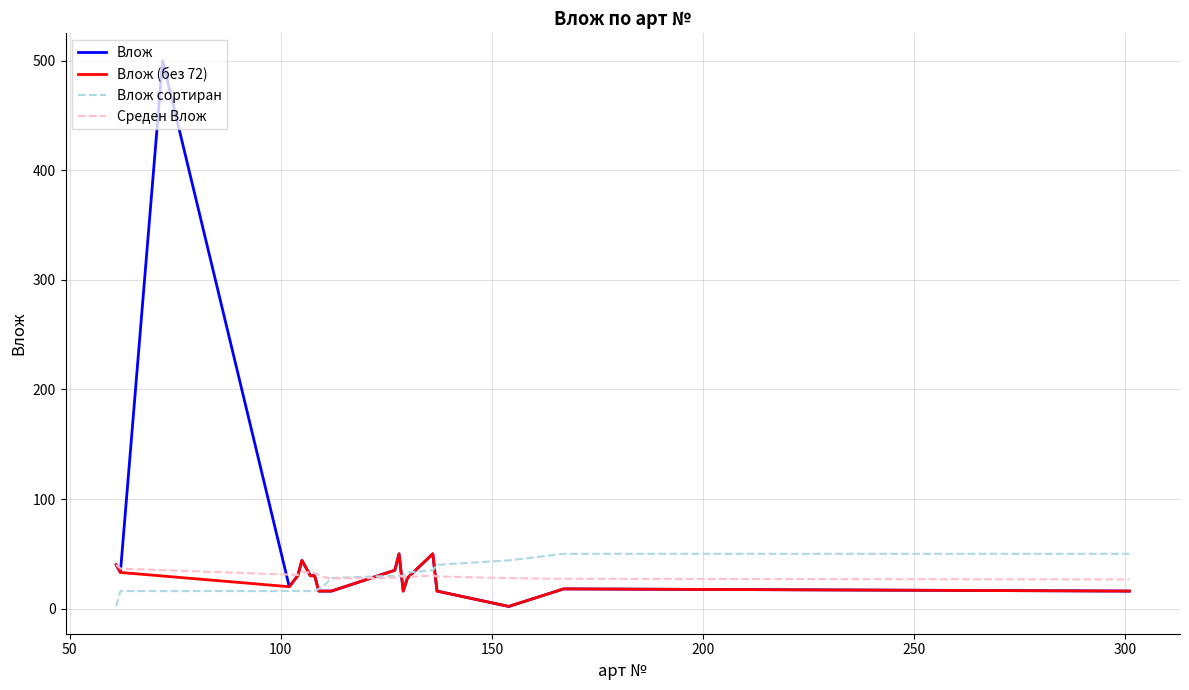

What value does the data have at 108?

30